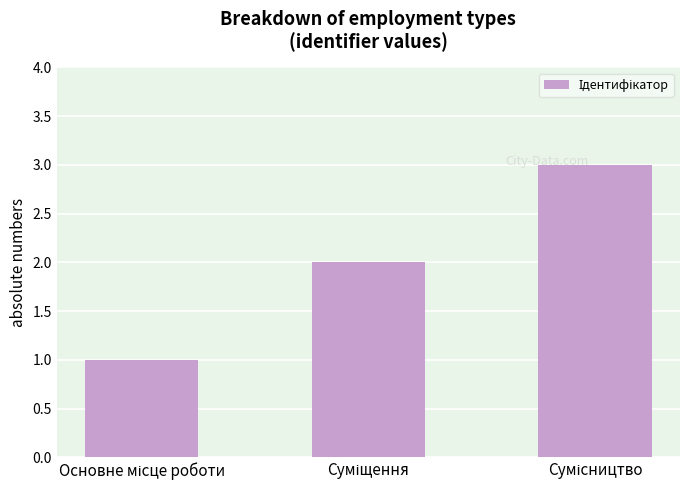

What is the sum of all values?

6